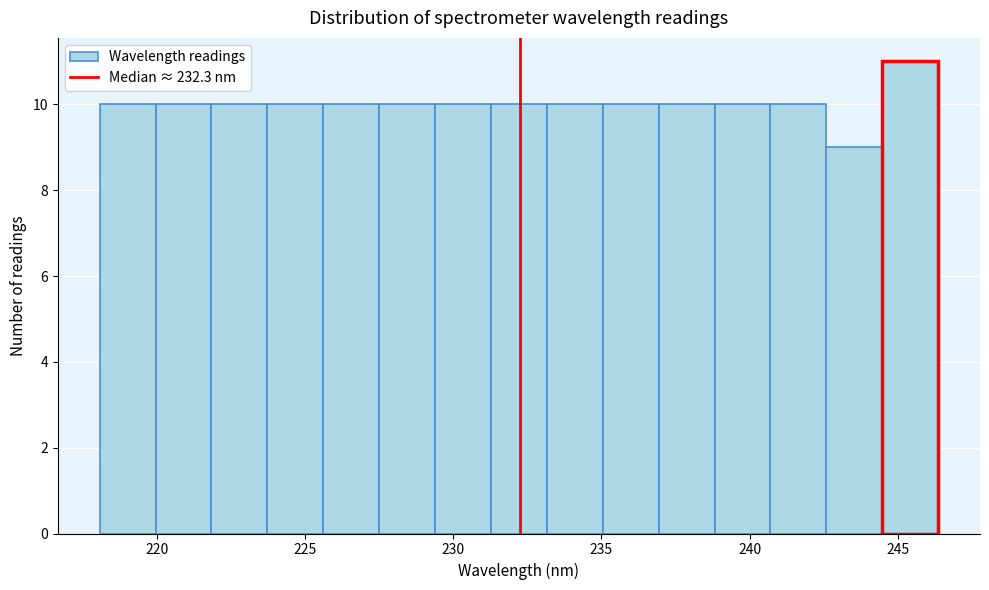

Around what value on the x-axis is the tallest bar? Give the approximate position of its centre, as read against the axis.

245.5